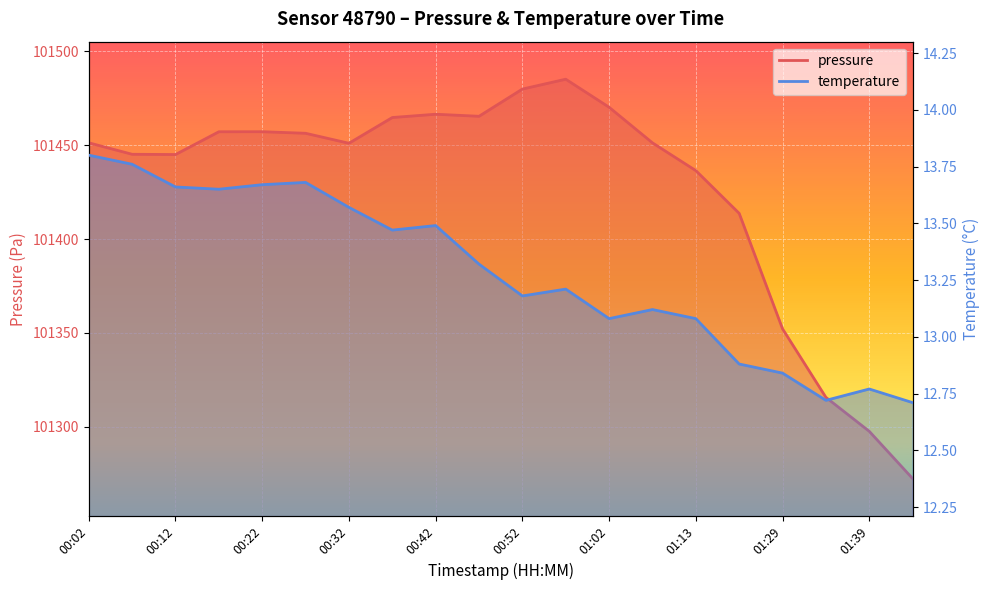

What position from the left is 00:27?

6